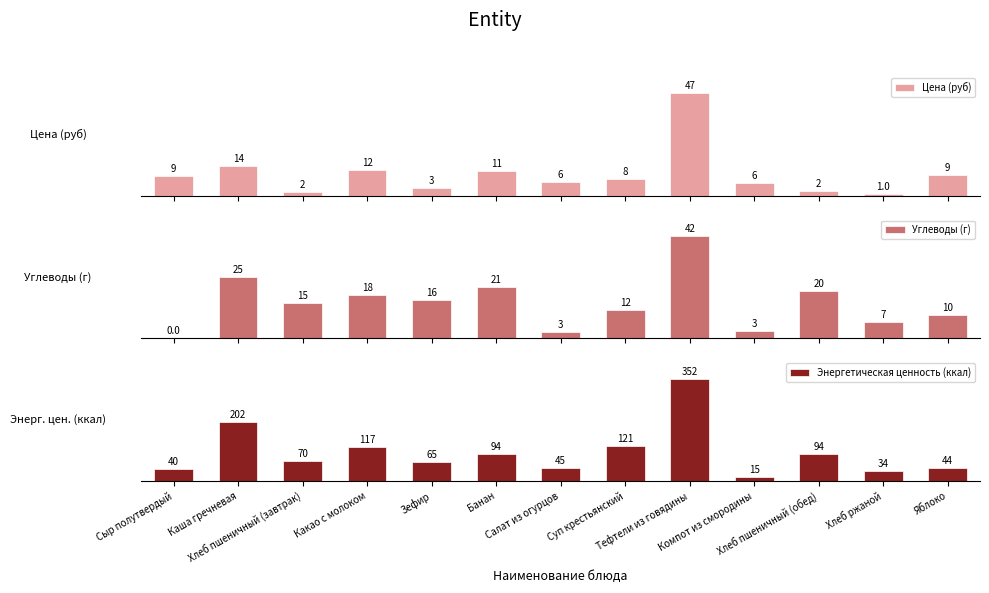

Which category has the lowest value across all series?

Сыр полутвердый